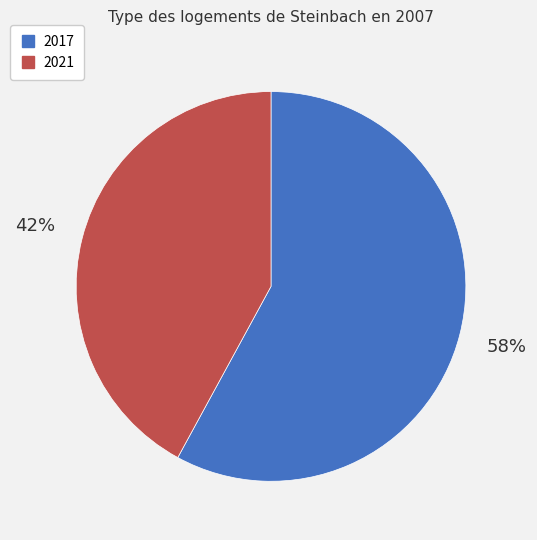

To the nearest percent, what percentage of the pie is 2017?

58%